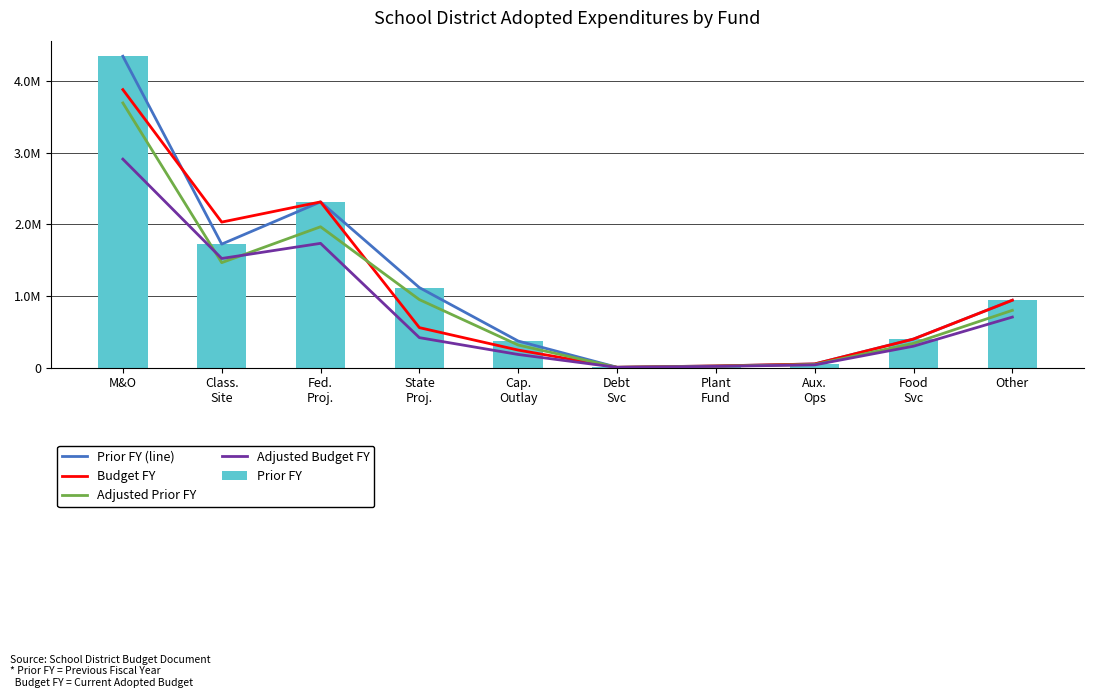

What are all the series names shown in the legend?

Prior FY (line), Budget FY, Adjusted Prior FY, Adjusted Budget FY, Prior FY